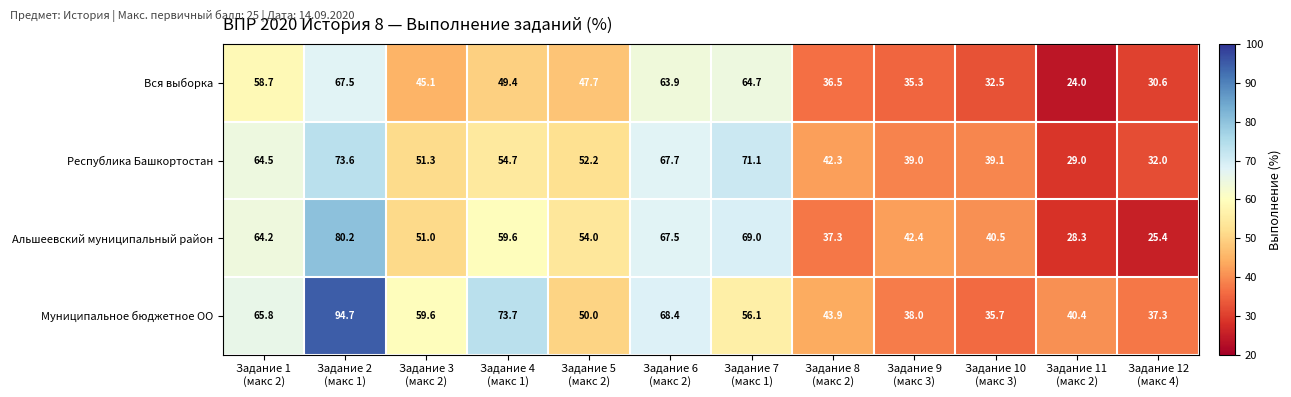

At which category is the sum across all series the highest?

Задание 2
(макс 1)